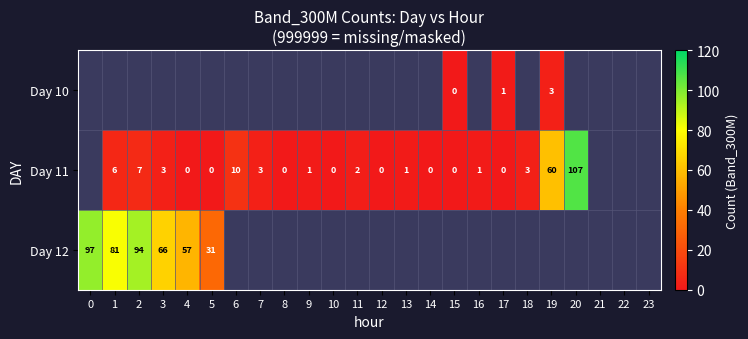

The Day 12 series shows 93 at 4. True or false?

False